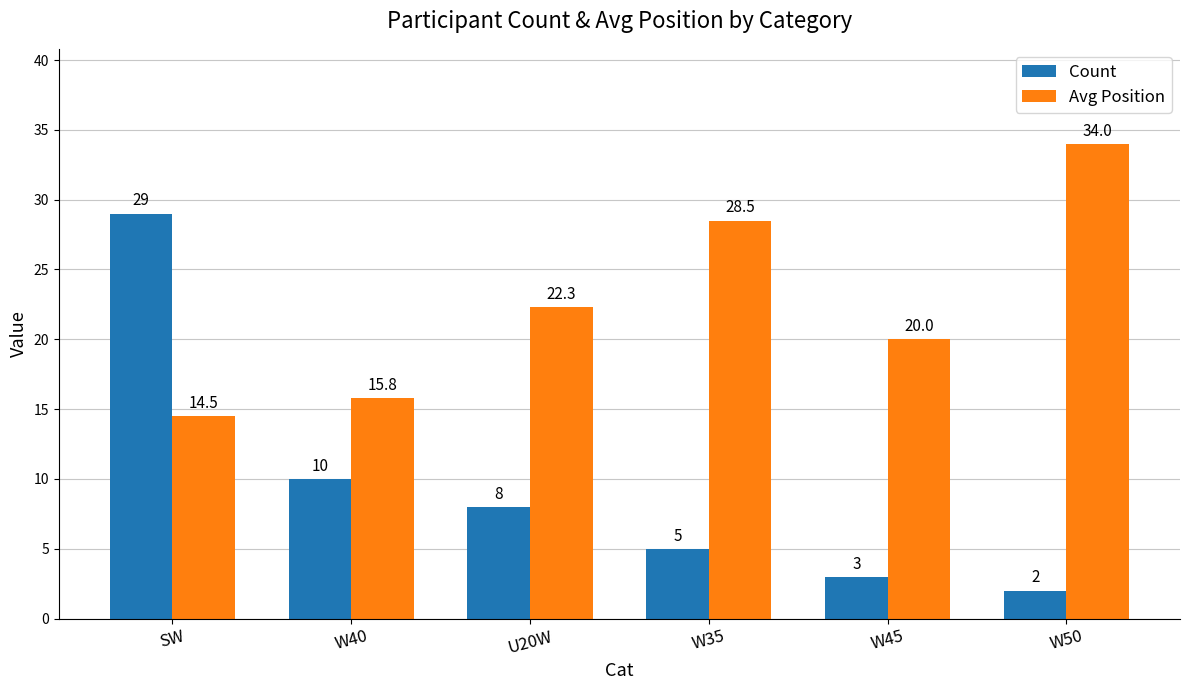

Are the bars horizontal?

No